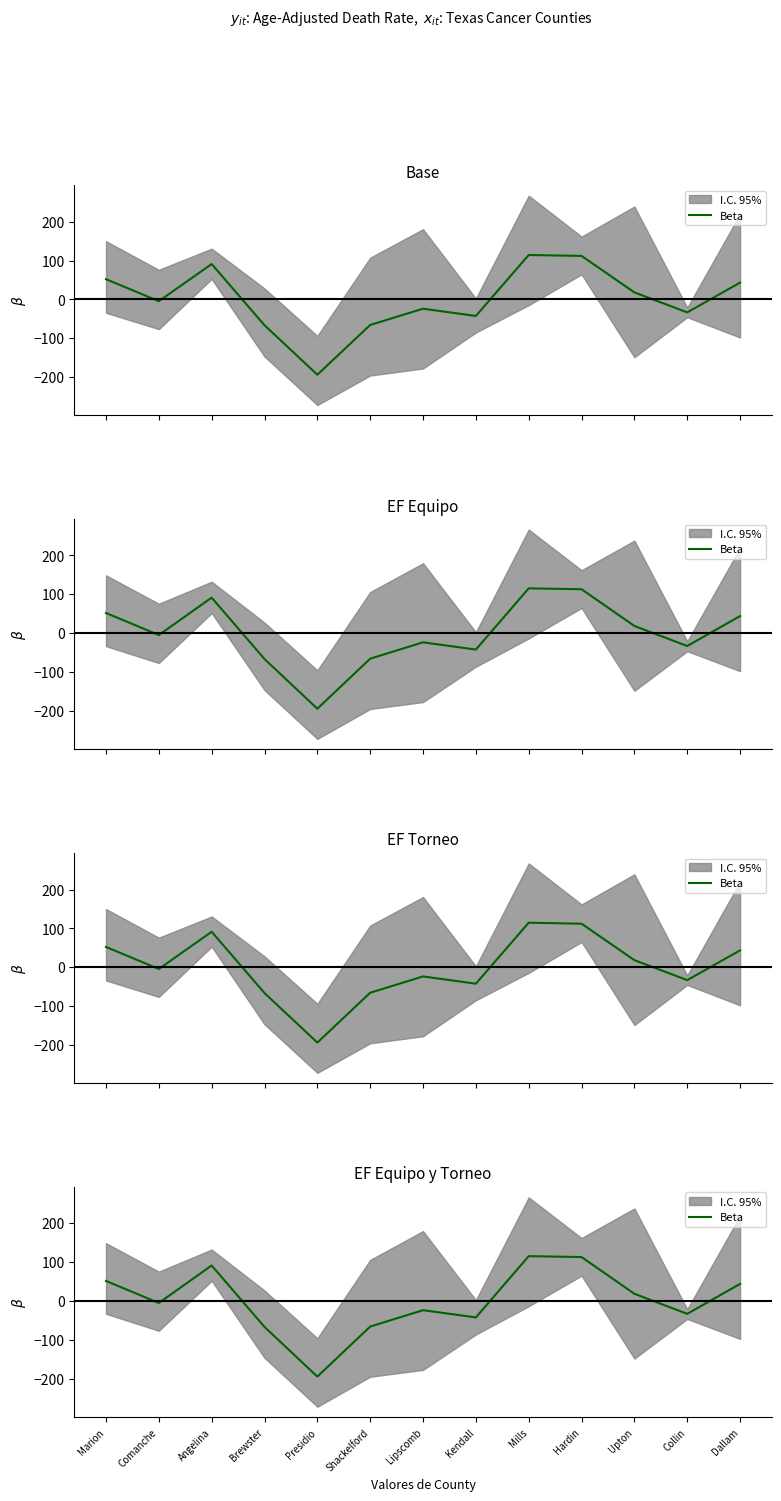

Between Marion and Mills, which is larger?

Mills